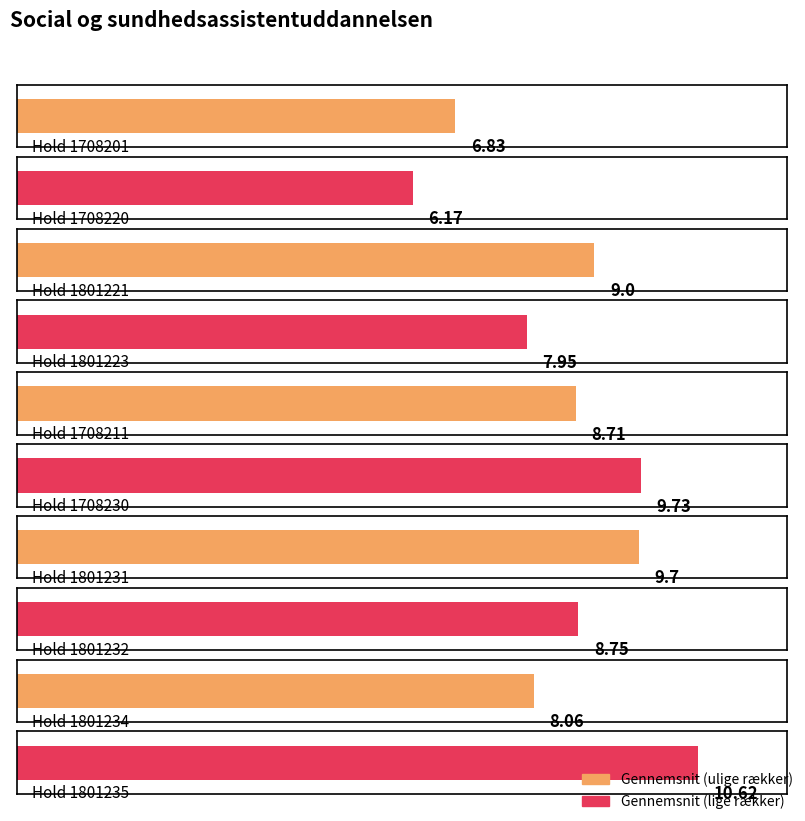

Where is the data nearest to the value 8?

1801223